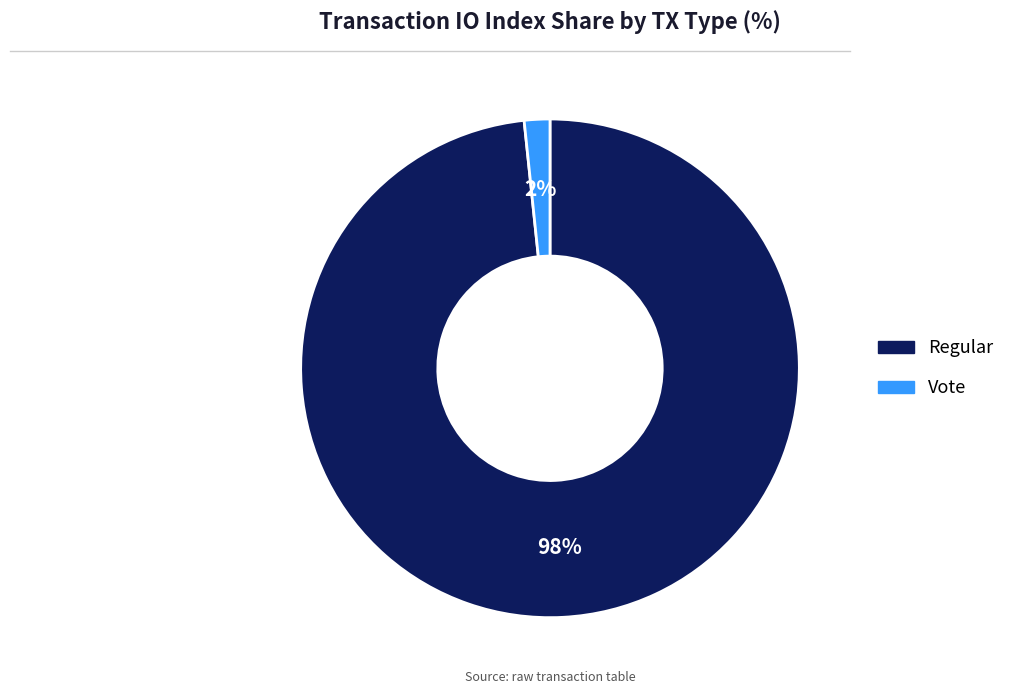

To the nearest percent, what portion does Vote represent?

2%